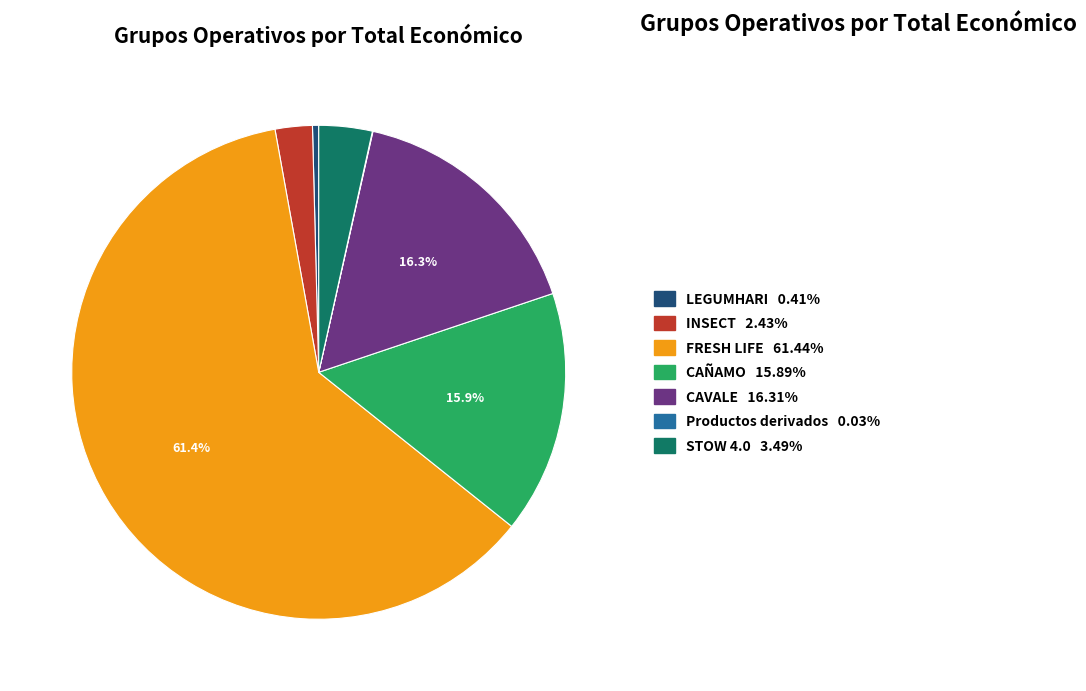

Is the sum of STOW 4.0 3.49% and CAVALE 16.31% greater than half?

No